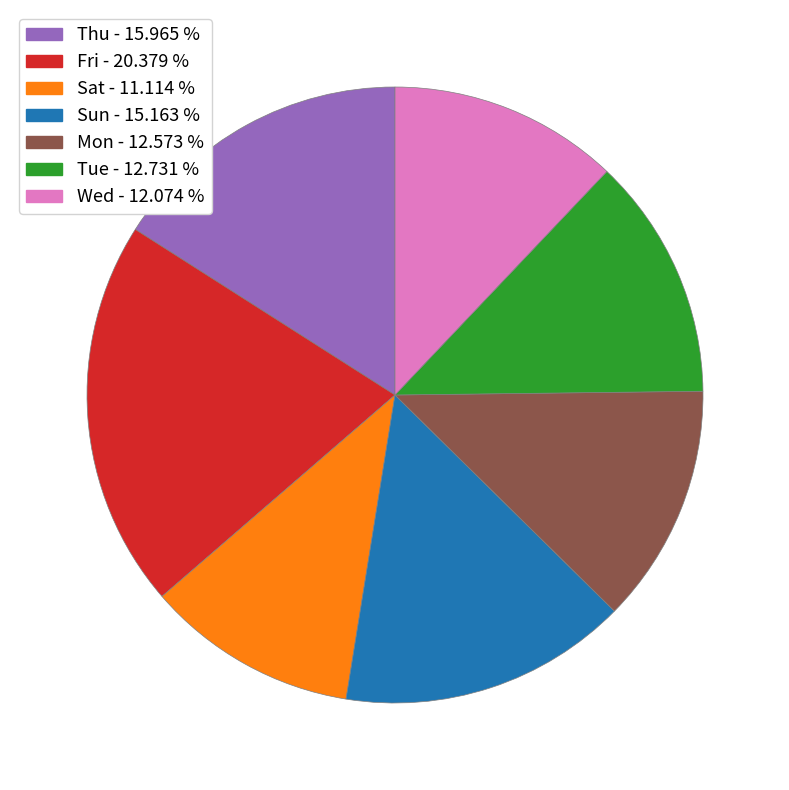

Does Fri represent more than half of the total?

No